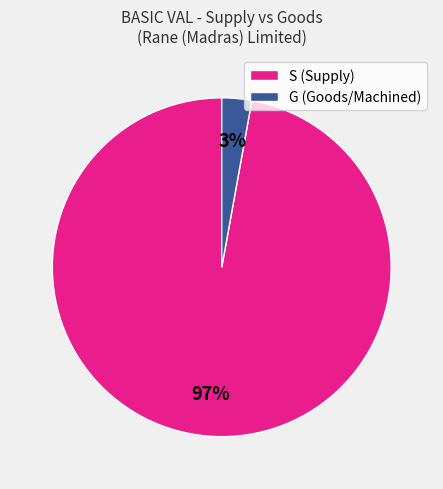

Which has a higher value, S (Supply) or G (Goods/Machined)?

S (Supply)